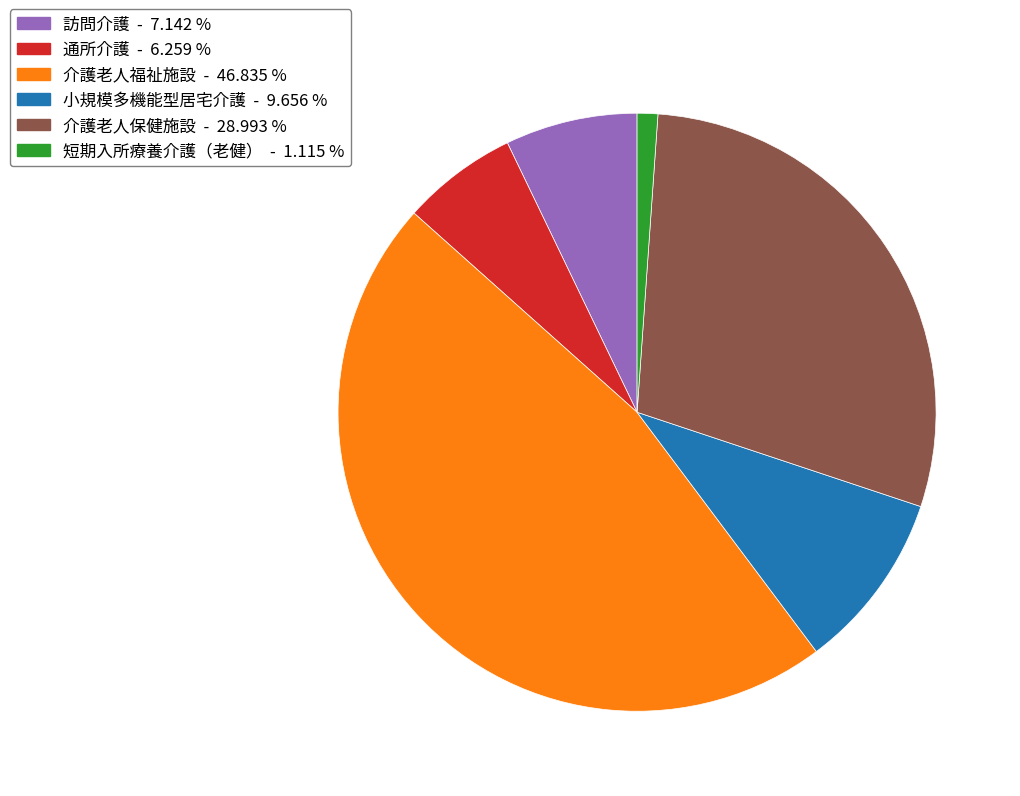

What is the ratio of the value at 小規模多機能型居宅介護 to the value at 介護老人福祉施設?

0.2